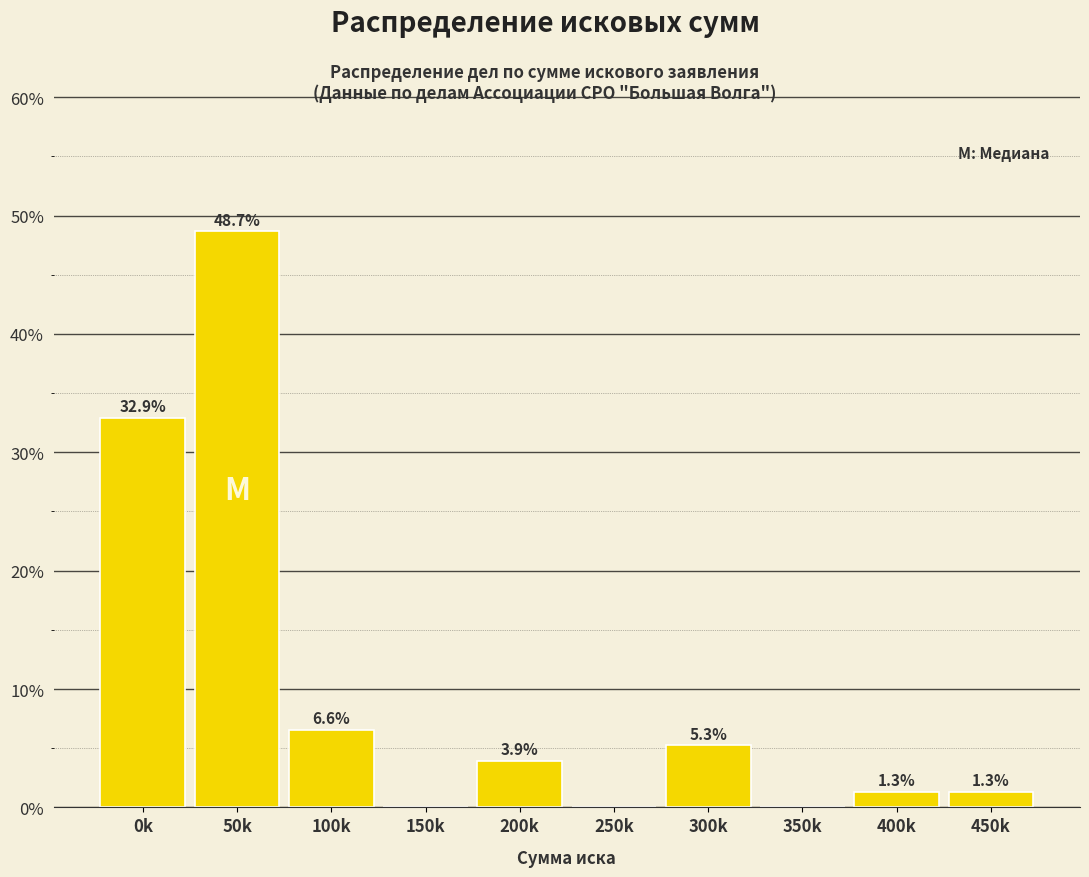

Reading right to left, extract all data points from this chart.

450k=1.3	400k=1.3	350k=0.0	300k=5.3	250k=0.0	200k=3.9	150k=0.0	100k=6.6	50k=48.7	0k=32.9